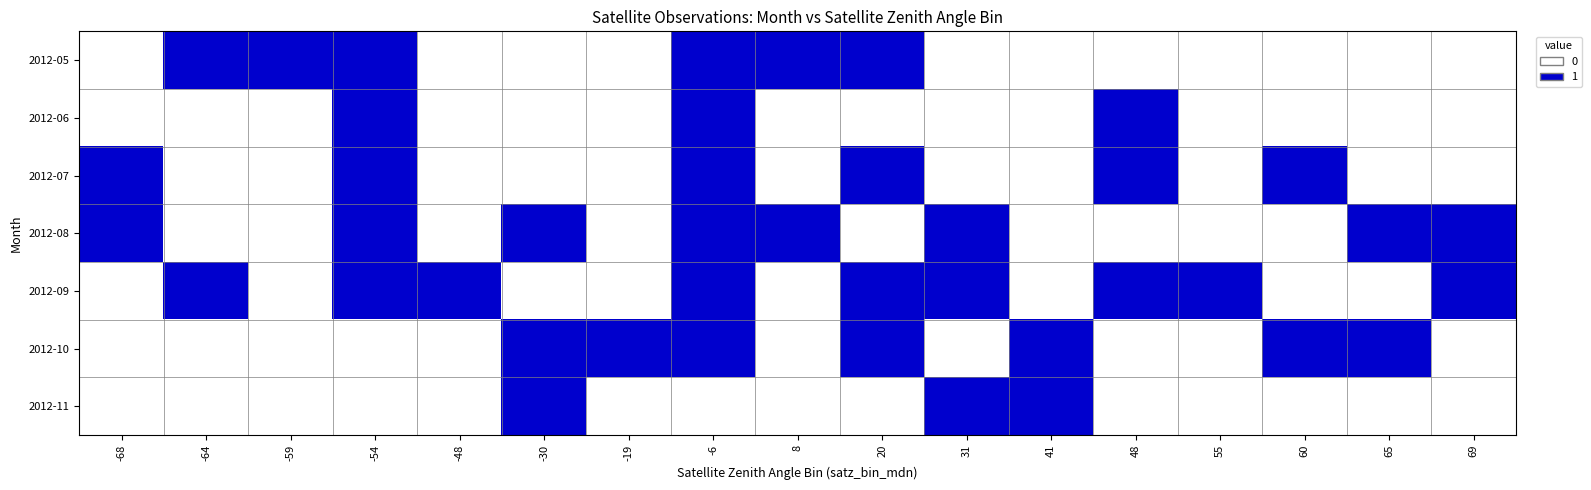

What is the total value across all series at 69?

2